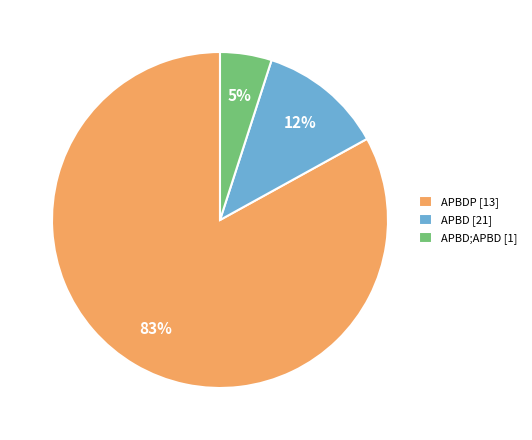

Which has a higher value, APBD;APBD [1] or APBD [21]?

APBD [21]